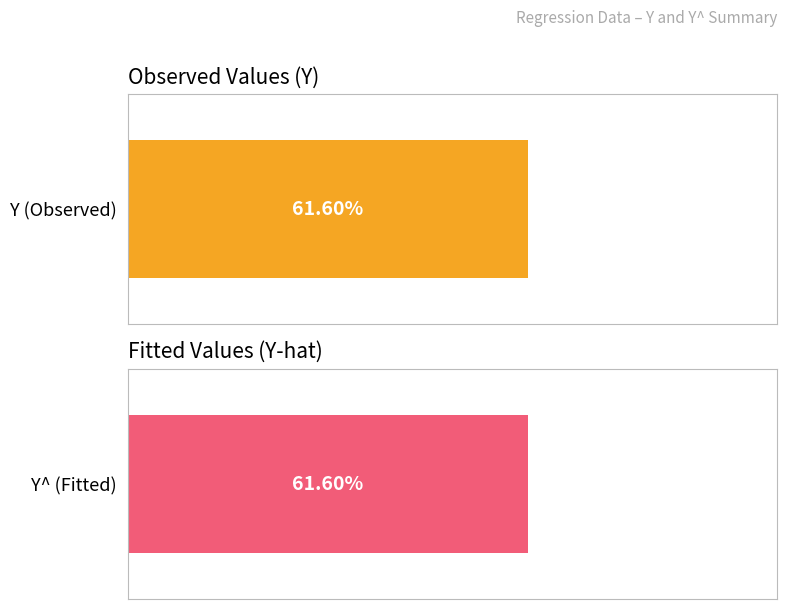

Is the value of Y^ at 3 greater than the value of Y at 3?

No